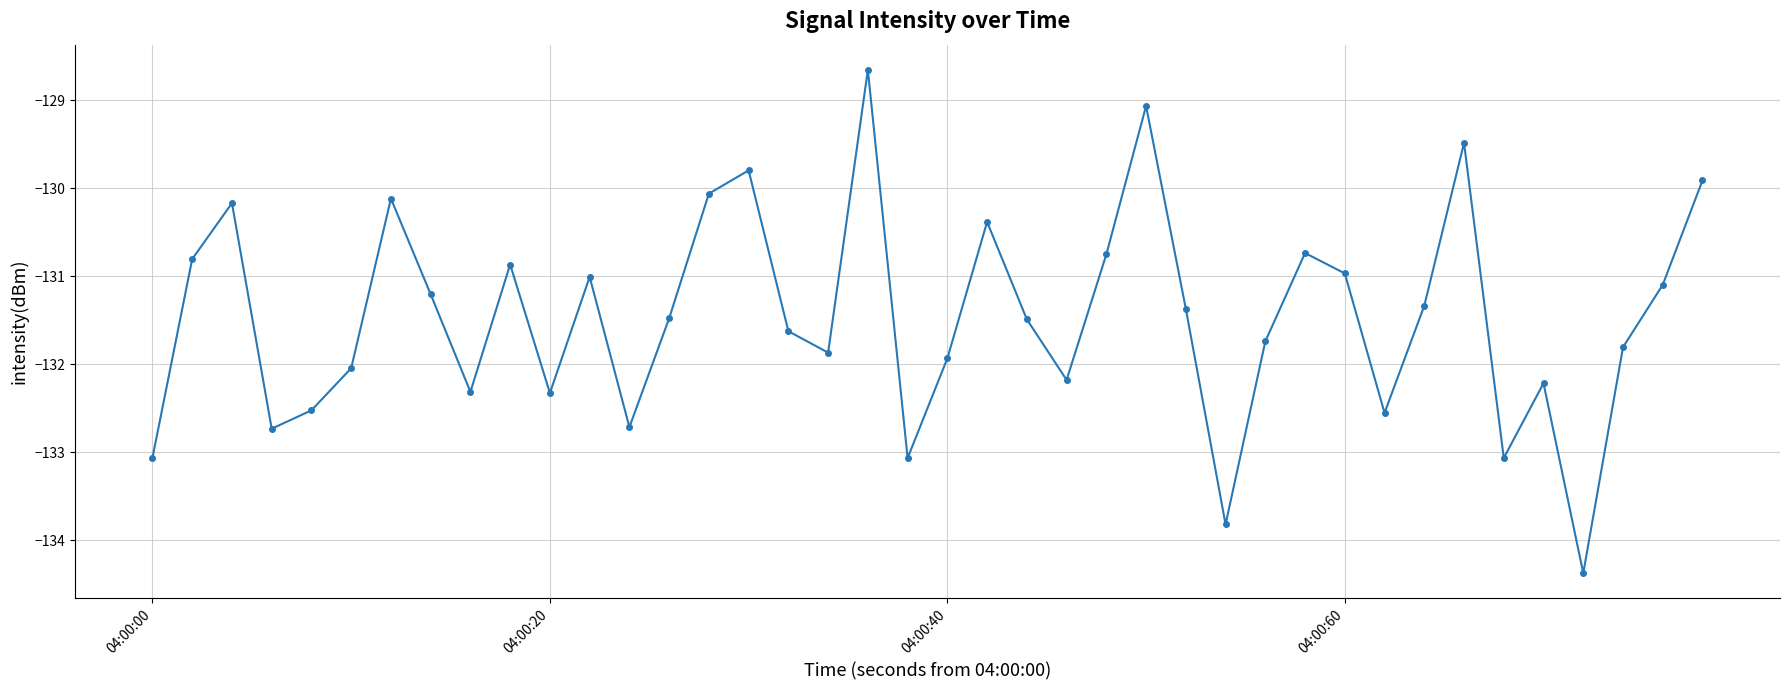

What is the minimum value shown in the chart?

-134.4